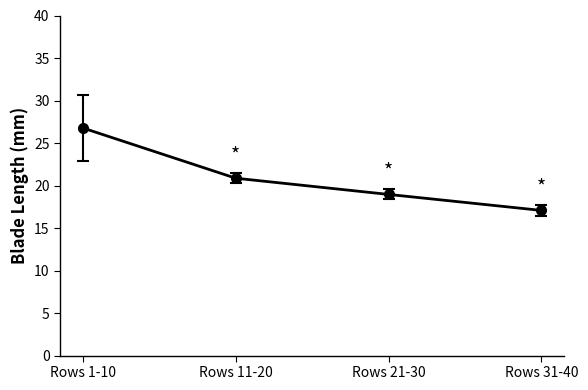

List the labels in order of value, smallest first.

Rows 31-40, Rows 21-30, Rows 11-20, Rows 1-10